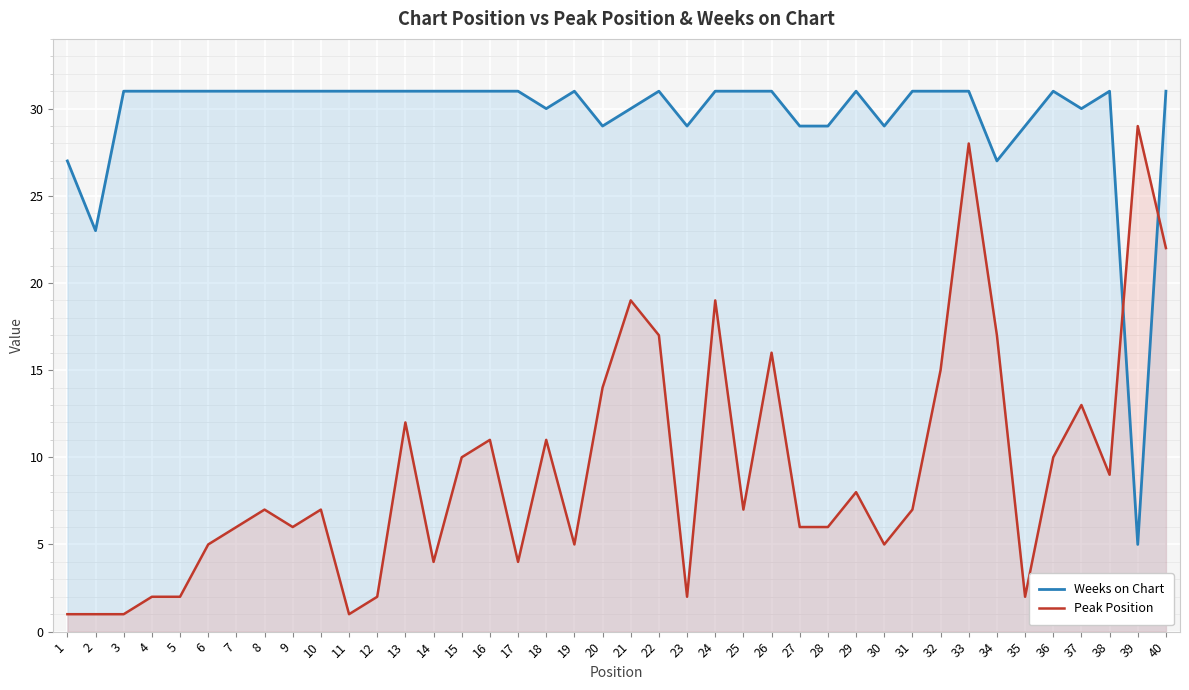

Where do Weeks on Chart and Peak Position first cross each other?

38 and 39